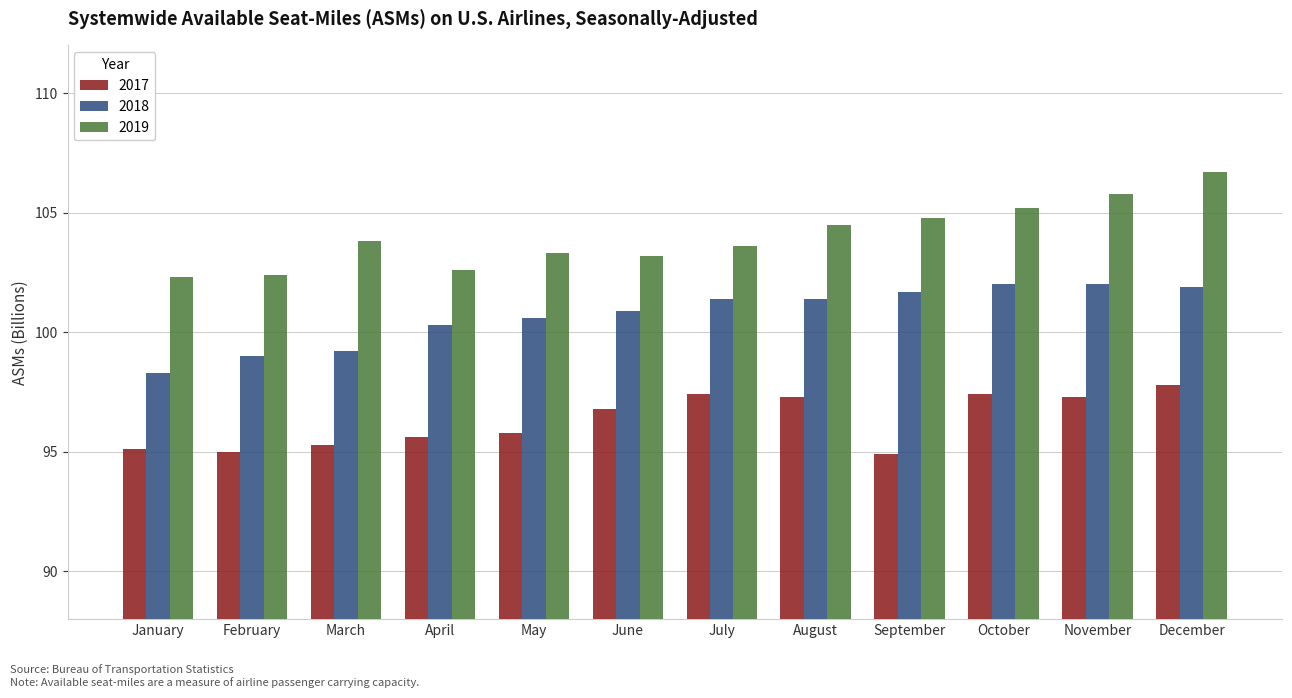

Which series has the largest range (max minus min)?

2019